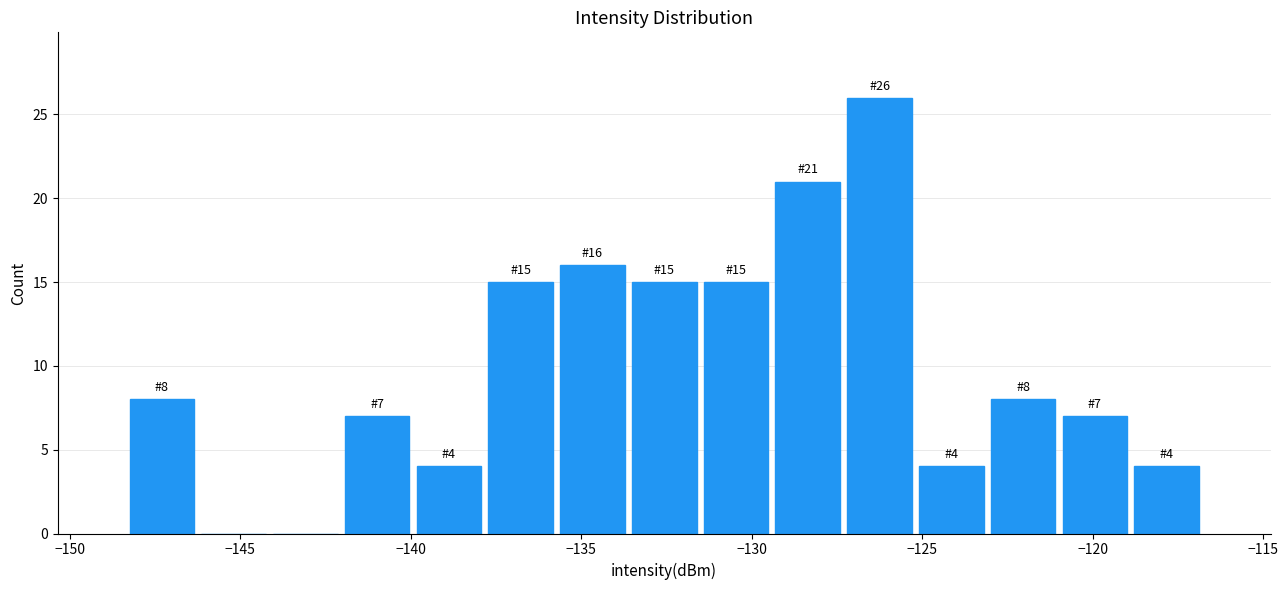

Which range on the x-axis has the tallest bar?

-127.5 to -125.0